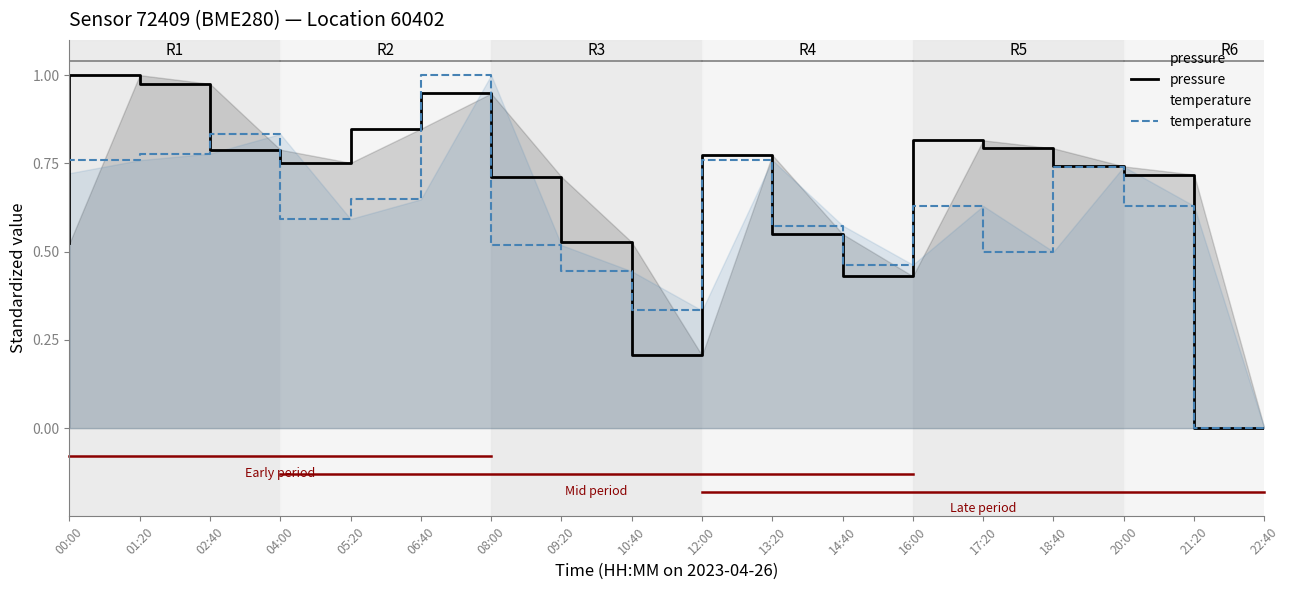

Which series changed the most between 09:20 and 17:20?

temperature